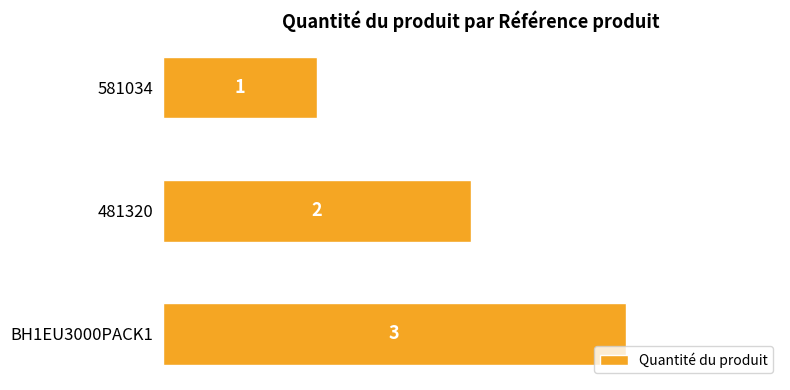

Are the bars grouped side by side (vs. stacked)?

No